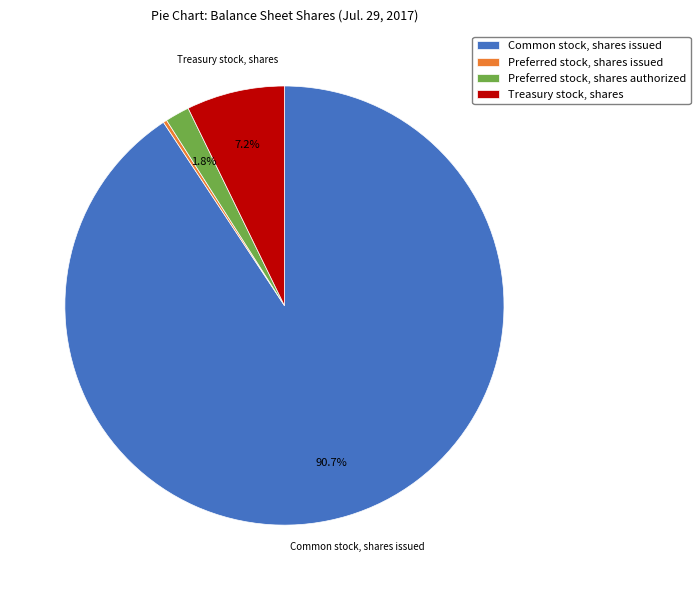

Which slice is the largest?

Common stock, shares issued